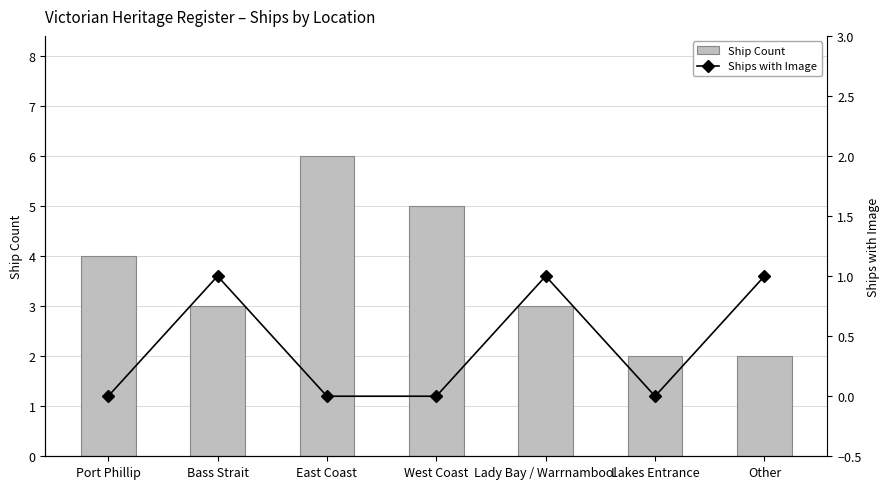

Rank the series by their average value, from lowest to highest.

Ships with Image, Ship Count